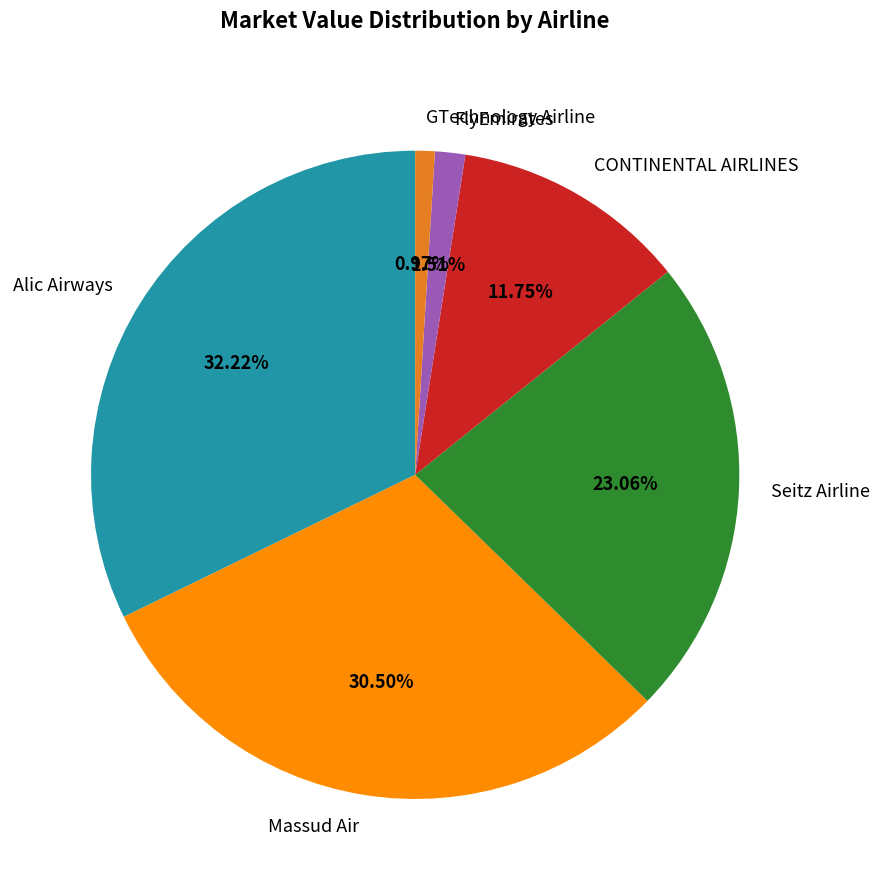

Which slice is the largest?

Alic Airways